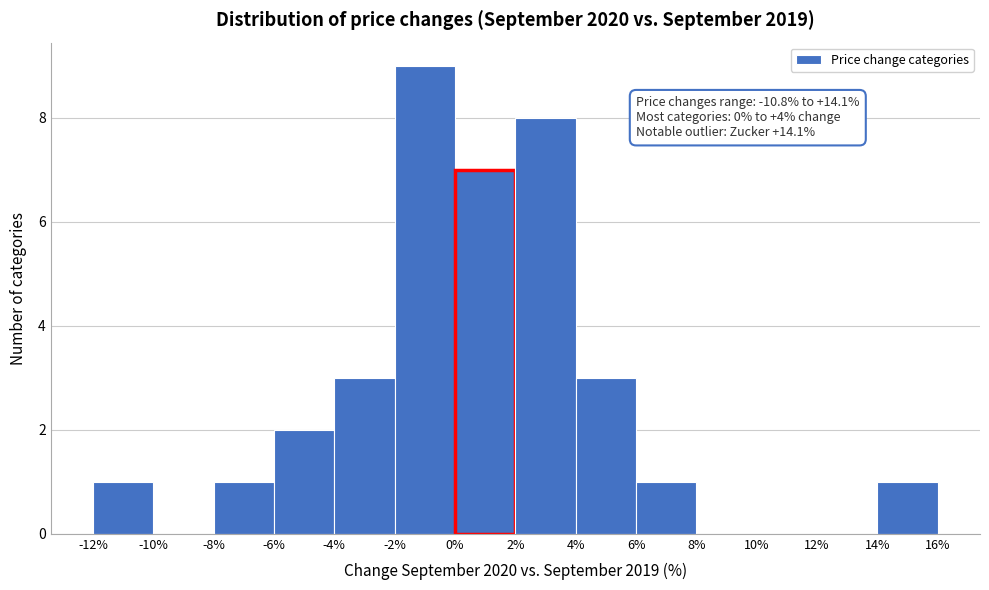

Over which range of the x-axis is the bar tallest?

-2% to 0%